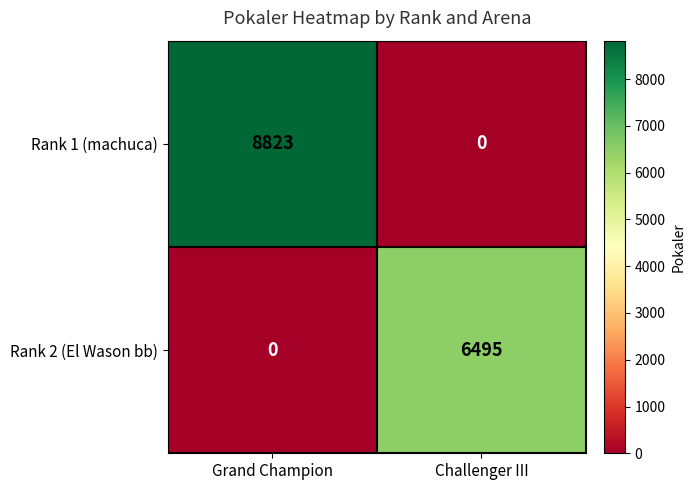

Where is Rank 1 (machuca) nearest to the value 4411?

Challenger III